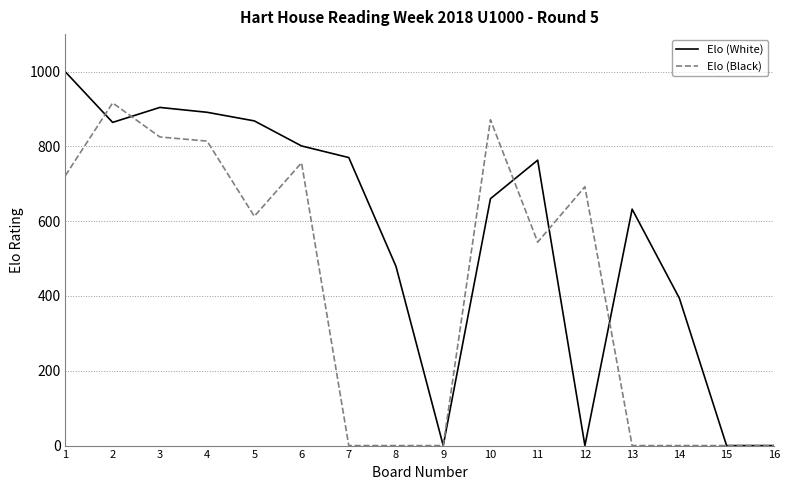

List the series in order of their overall mean, highest first.

Elo (White), Elo (Black)